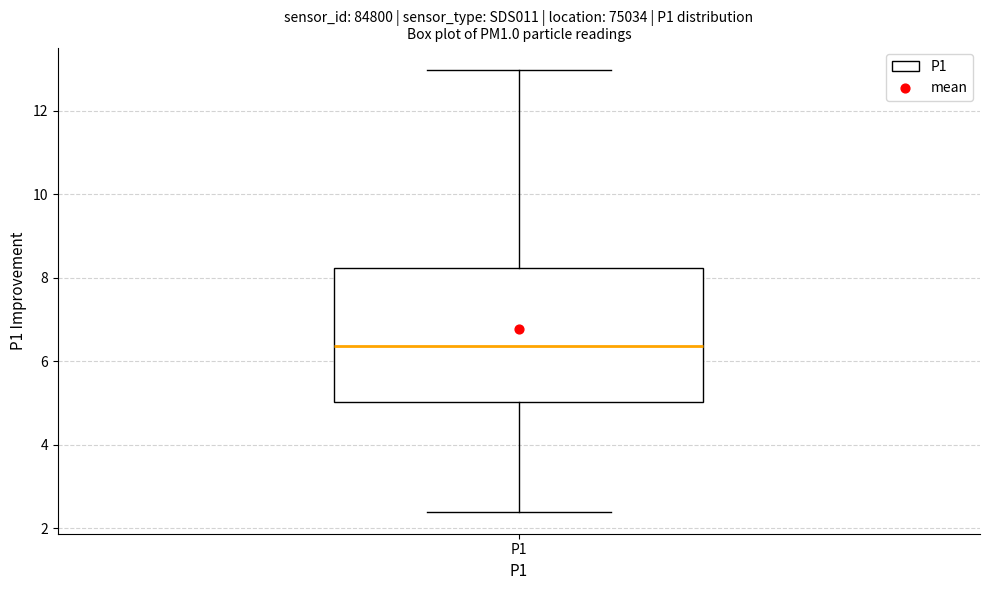

Transcribe this box plot: give where the median line is, the range the box spans, and where the two whiskers end, as read against the y-axis. The values are not printed on the chart, so give them approximately, as read against the axis.

median 6.4, box 5.0 to 8.2, whiskers 2.4 to 13.0